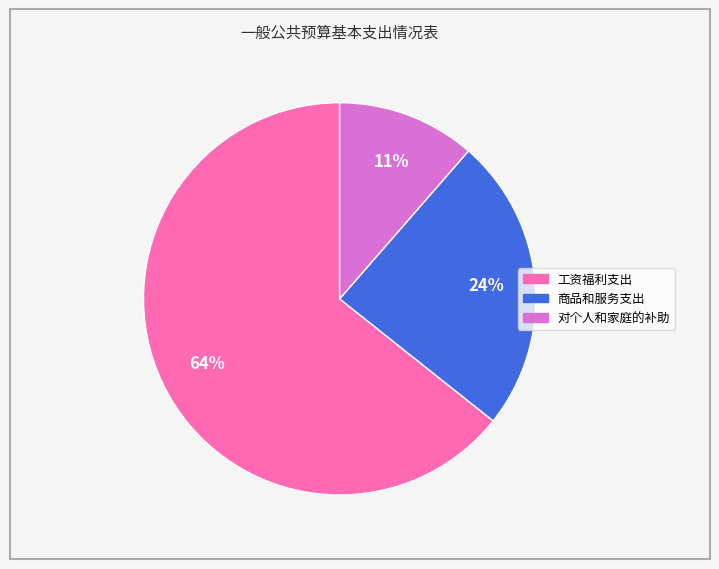

Is 工资福利支出 the majority of the pie?

Yes